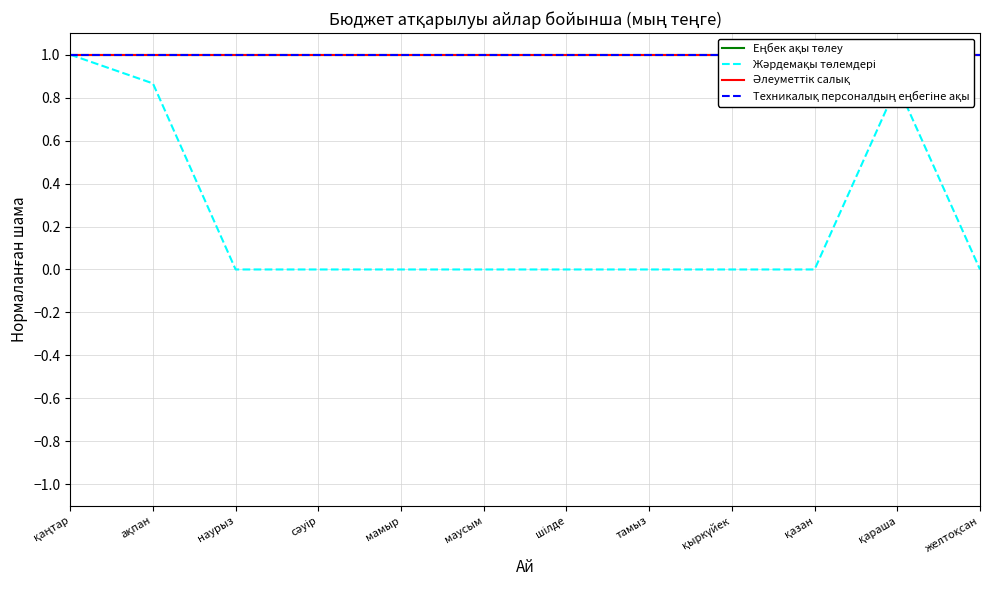

Which series has the largest total across all categories?

Еңбек ақы төлеу